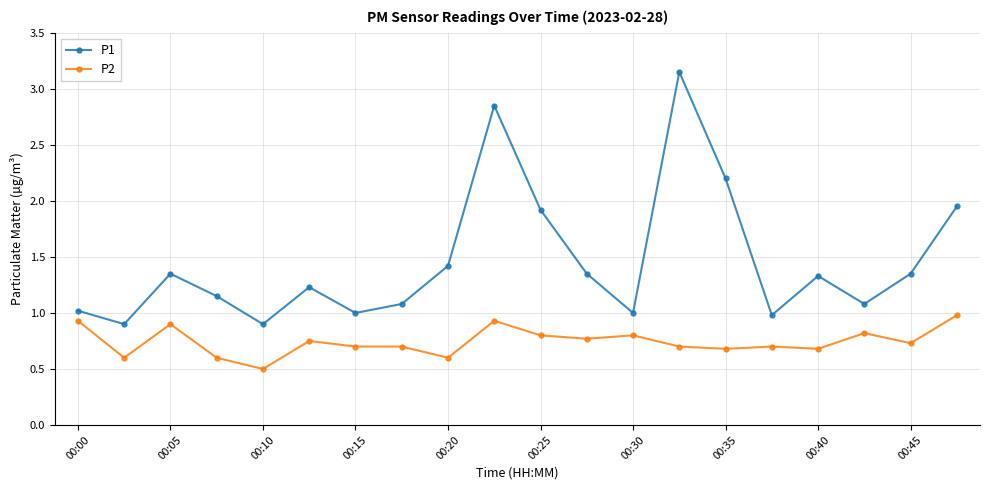

What is the value of the P2 point at the 8th from the left?

0.7